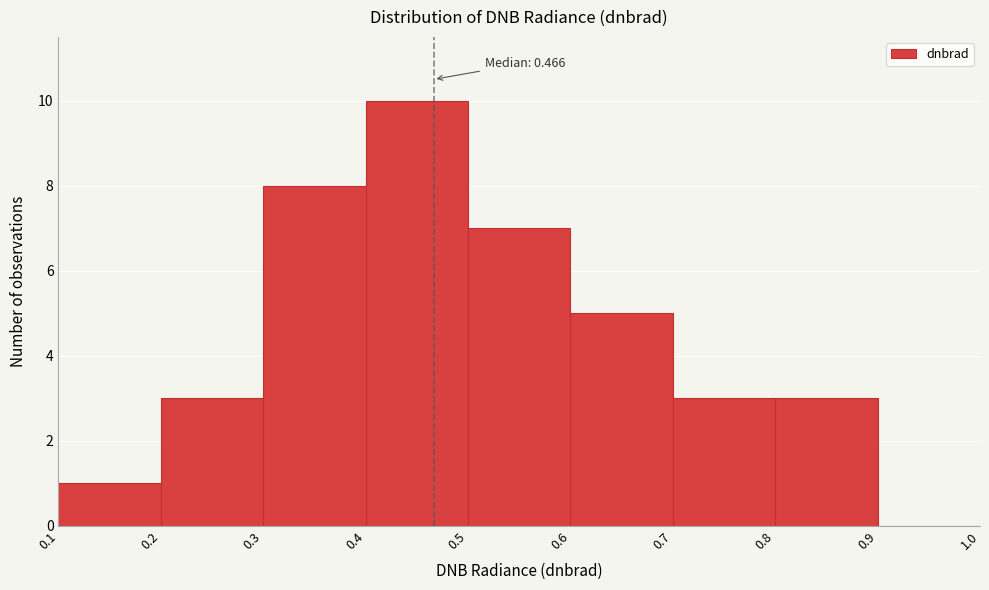

Which range on the x-axis has the tallest bar?

0.4 to 0.5